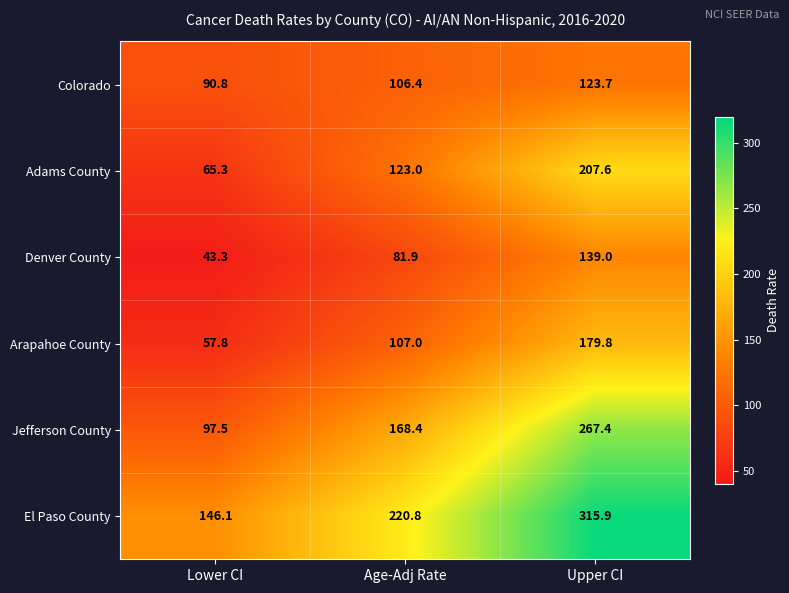

How many values in the Colorado series exceed 106?

2